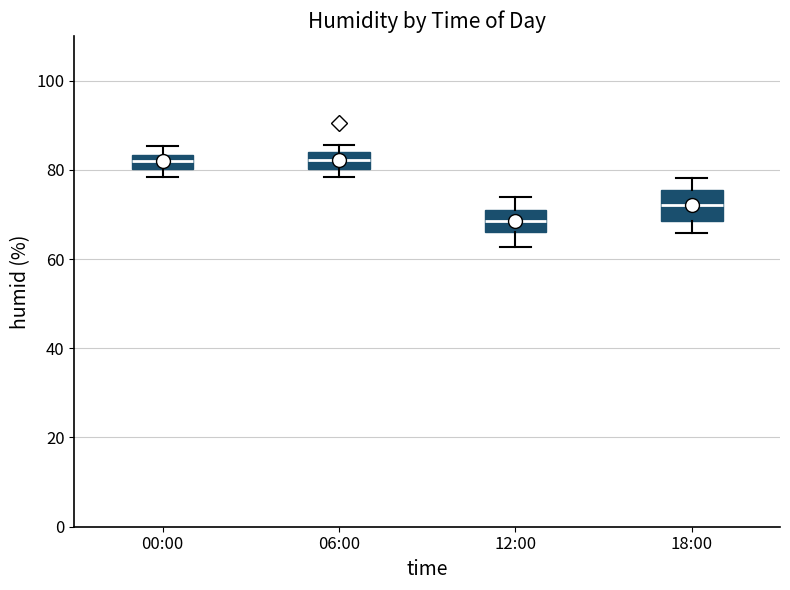

Reading left to right, read every box against the y-axis: the position of its median line, the range the box covers, and the ends of its whiskers. The values are not printed on the chart, so give them approximately, as read against the axis.

00:00: median 82, box 80 to 84, whiskers 78 to 86
06:00: median 82, box 80 to 84, whiskers 78 to 86
12:00: median 68, box 66 to 72, whiskers 62 to 74
18:00: median 72, box 68 to 76, whiskers 66 to 78